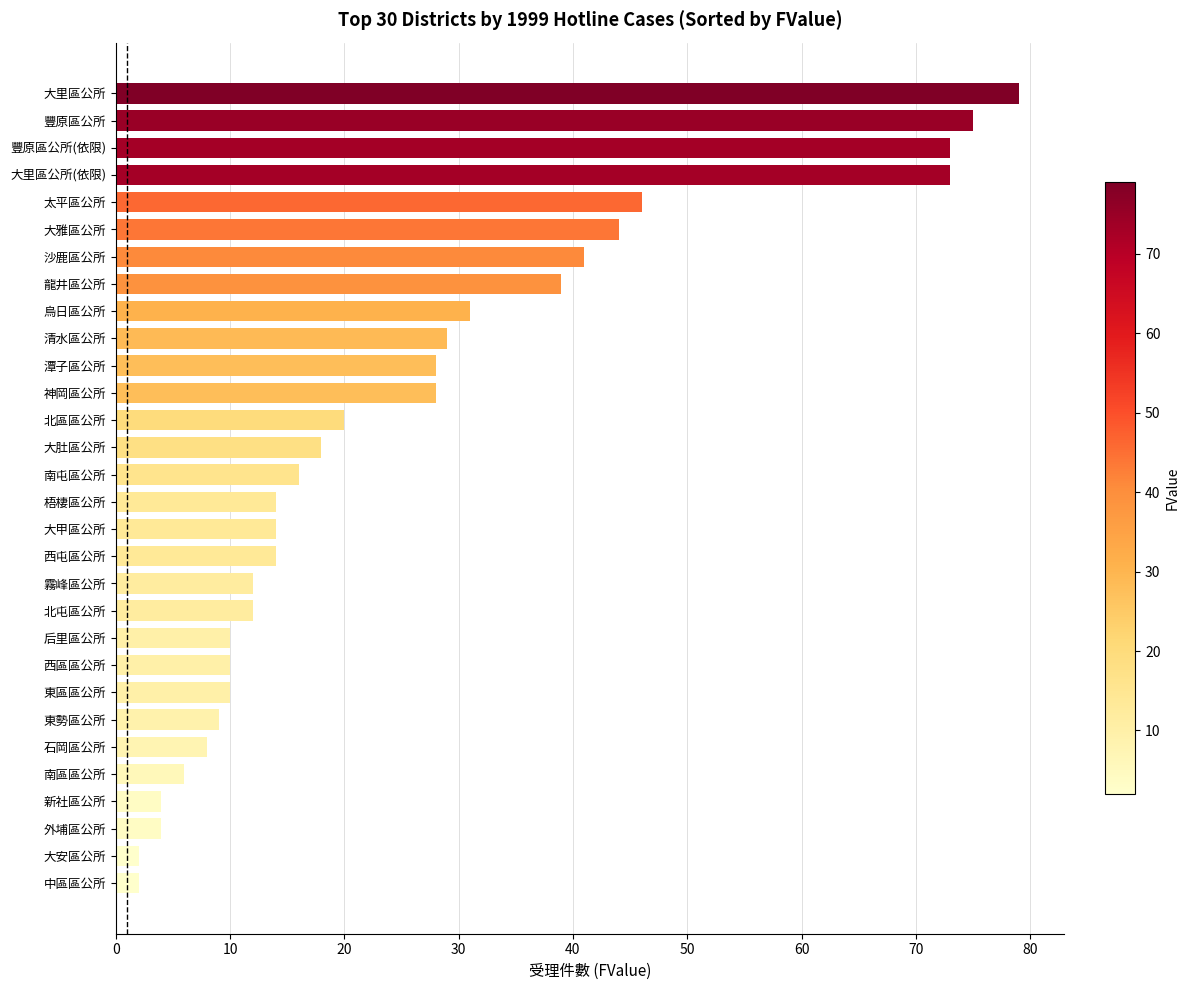

What is the greatest value displayed?

79